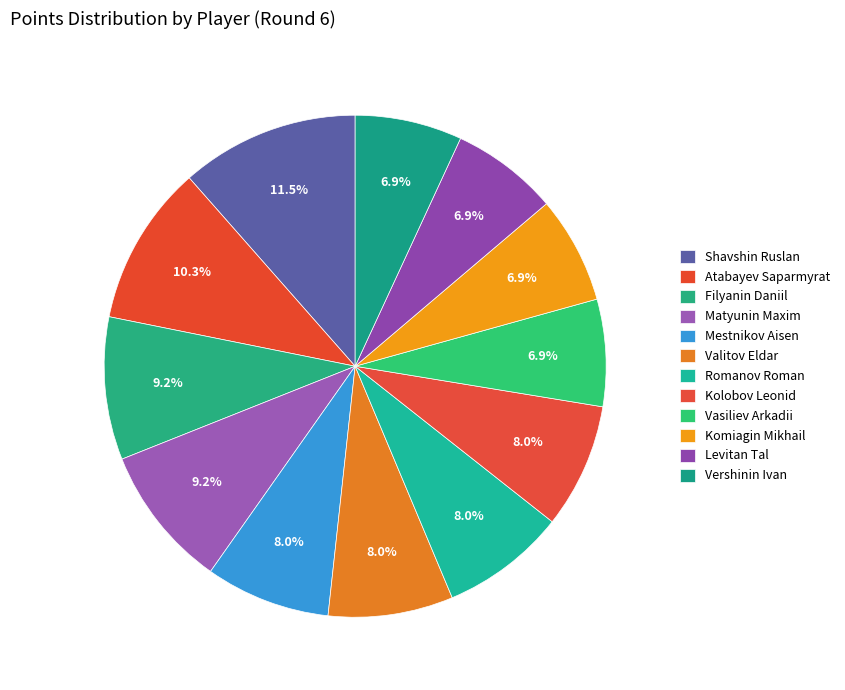

Is Vershinin Ivan the majority of the pie?

No